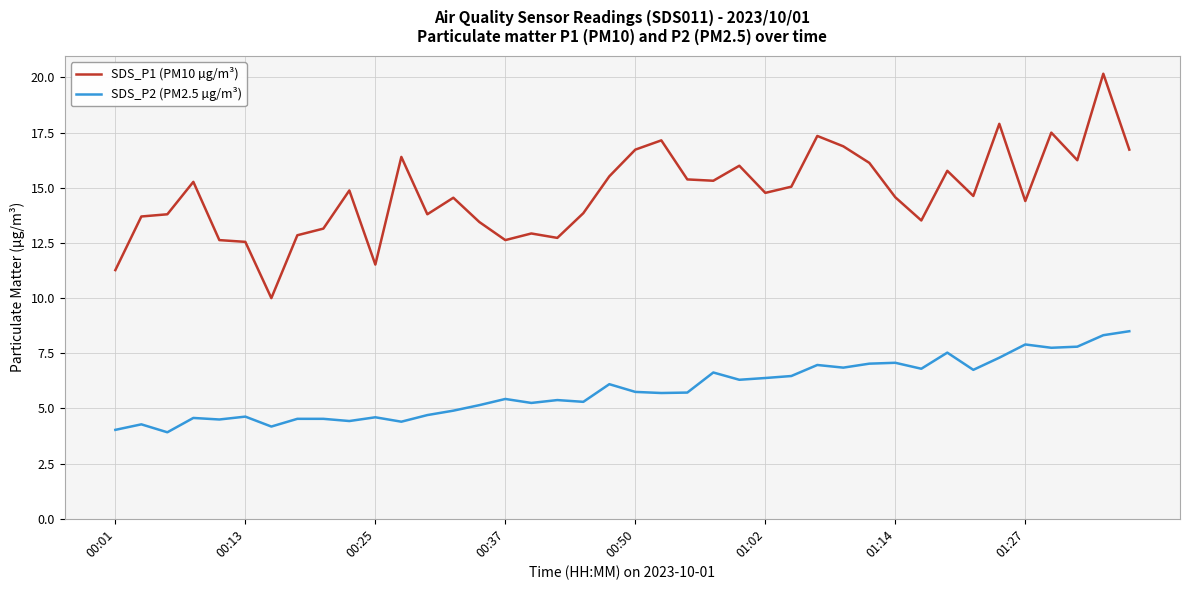

Which series has the largest total across all categories?

SDS_P1 (PM10 µg/m³)